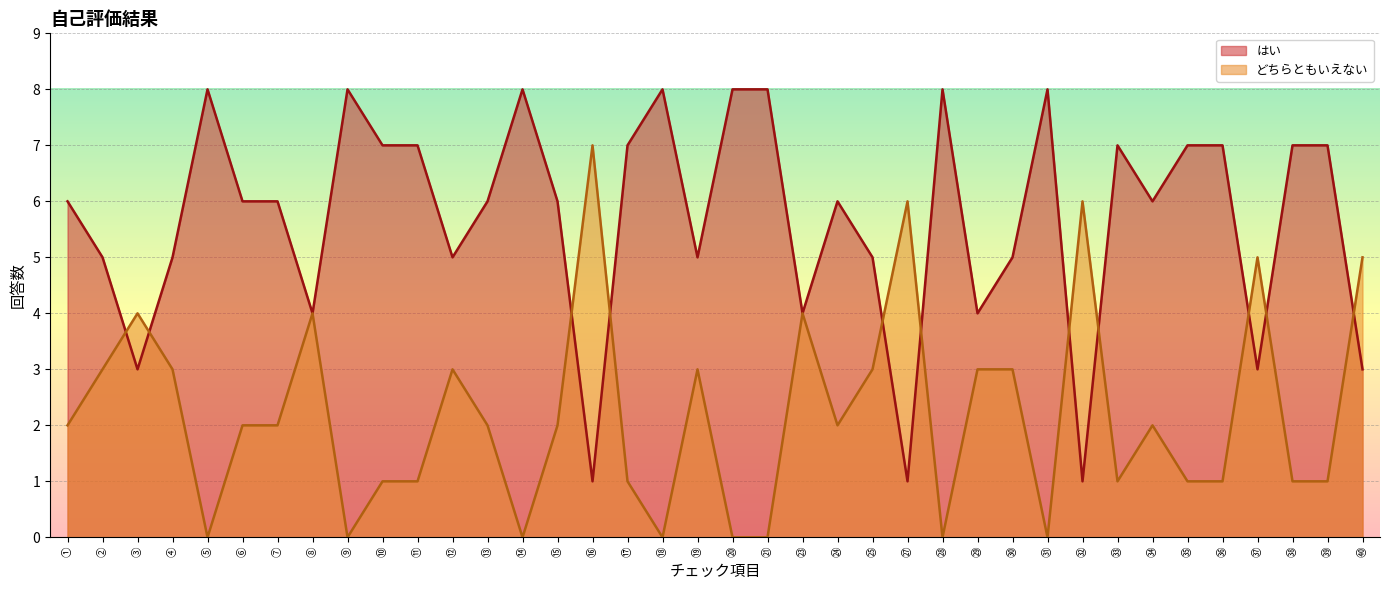

List the labels in order of はい value, largest first.

⑤, ⑨, ⑭, ⑱, ⑳, ㉑, ㉘, ㉛, ⑩, ⑪, ⑰, ㉝, ㉟, ㊱, ㊳, ㊴, ①, ⑥, ⑦, ⑬, ⑮, ㉔, ㉞, ②, ④, ⑫, ⑲, ㉕, ㉚, ⑧, ㉓, ㉙, ③, ㊲, ㊵, ⑯, ㉗, ㉜